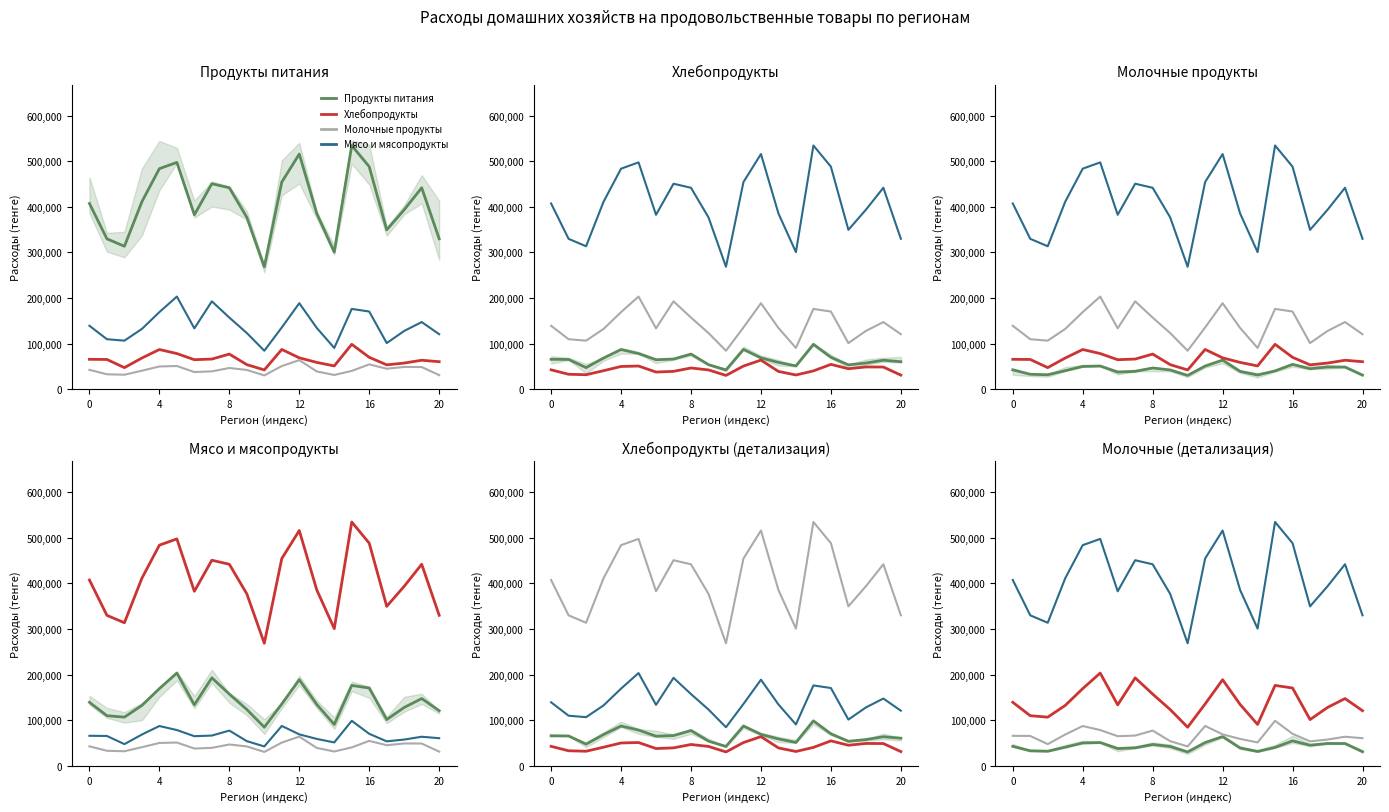

What is the value of the Хлебопродукты и крупяные изделия point at the 14th from the left?

58943